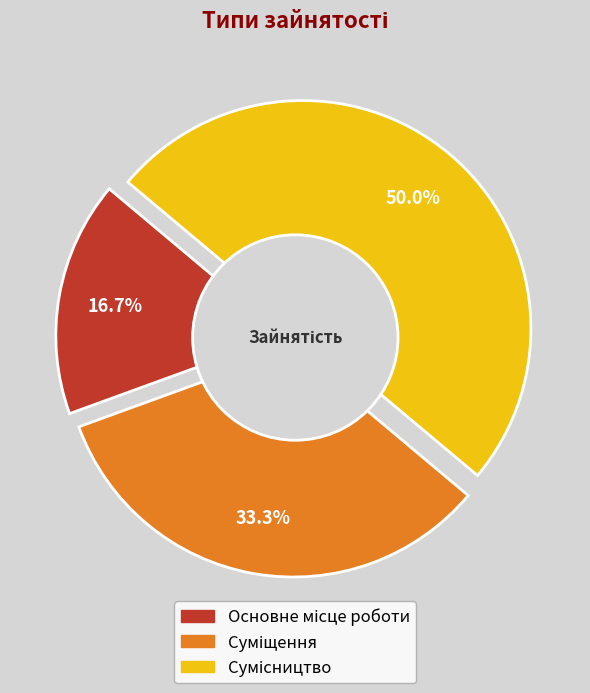

True or false: Основне місце роботи accounts for 9% of the total.

False